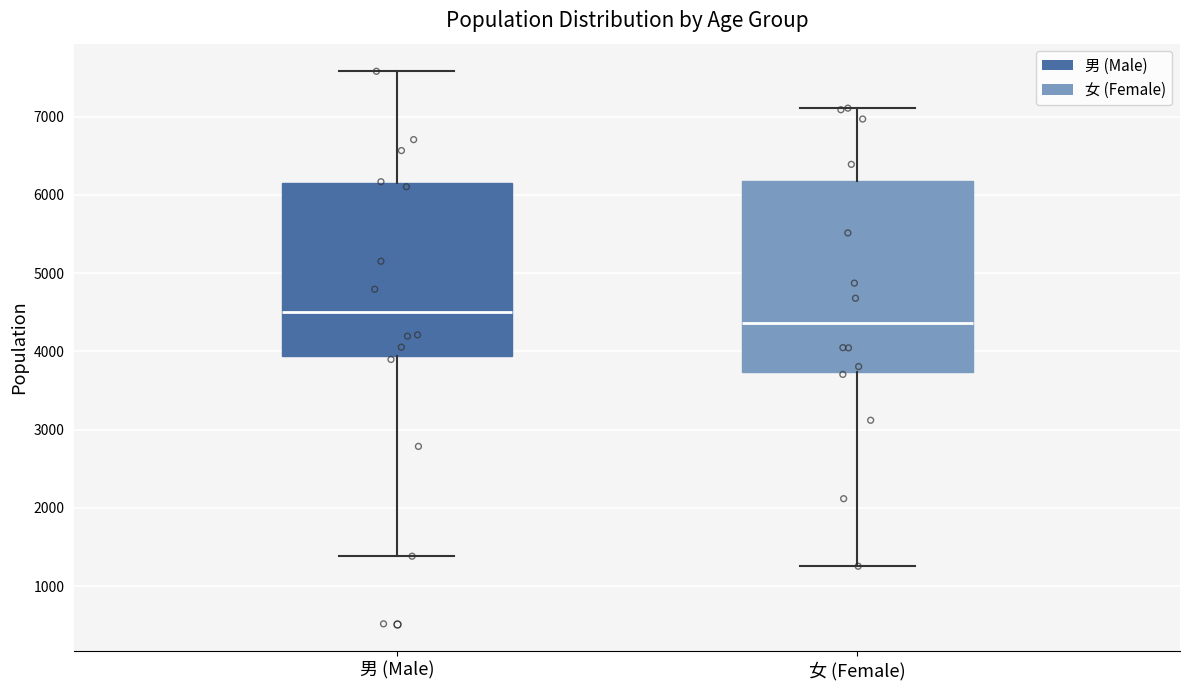

Reading left to right, transcribe this box plot: for each box, give where its median line is, the range the box spans, and where its two whiskers end, as read against the y-axis. The values are not printed on the chart, so give them approximately, as read against the axis.

男 (Male): median 4500, box 3900 to 6200, whiskers 1400 to 7600
女 (Female): median 4400, box 3700 to 6200, whiskers 1300 to 7100